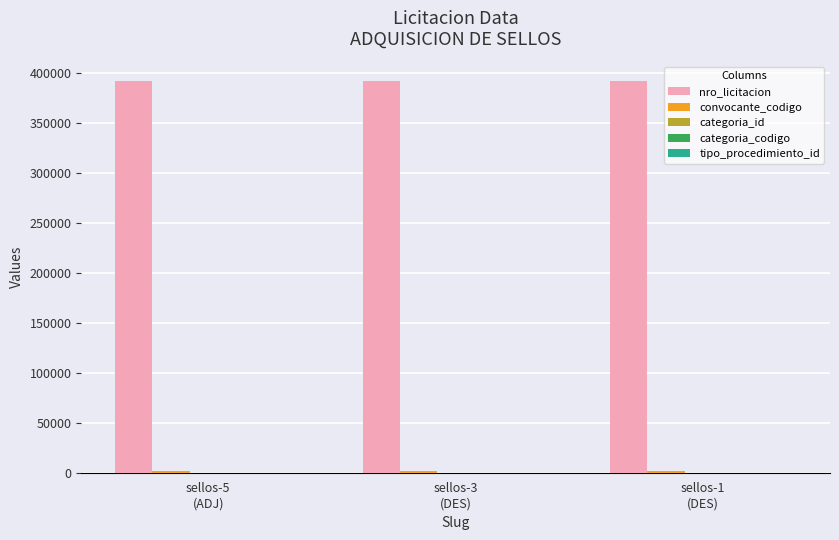

What is the greatest value displayed?

392026